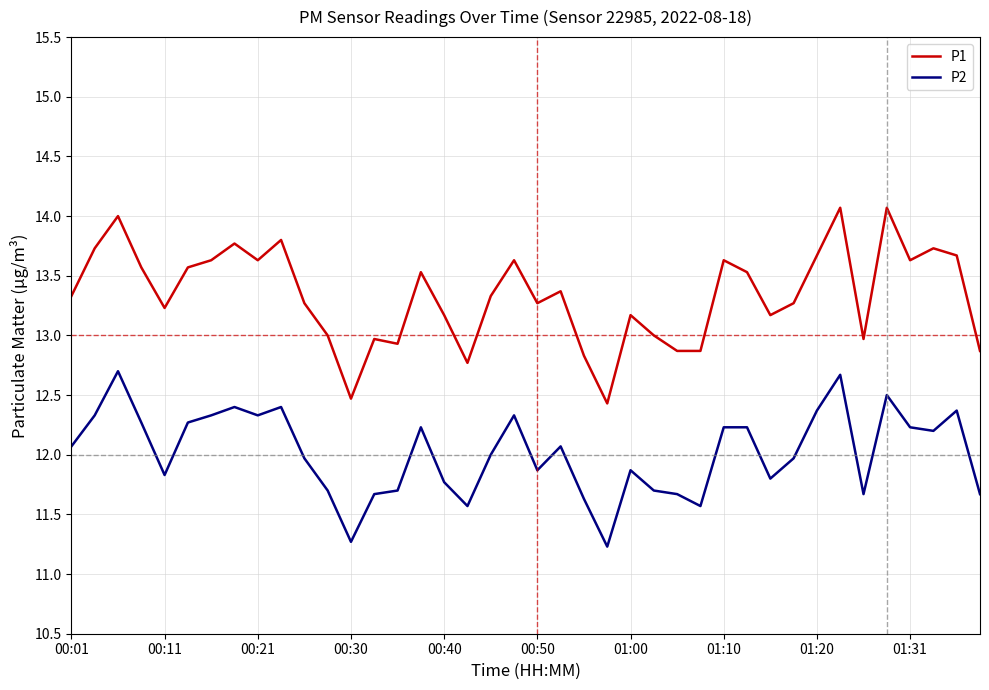

Which series has the largest total across all categories?

P1